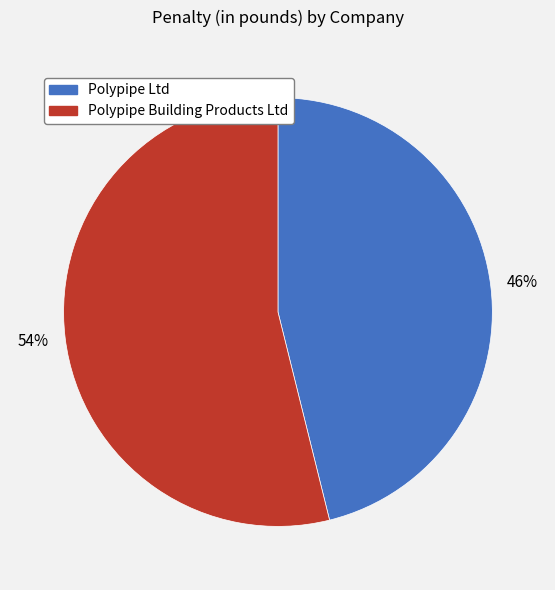

What percentage is the Polypipe Building Products Ltd slice, to the nearest percent?

54%